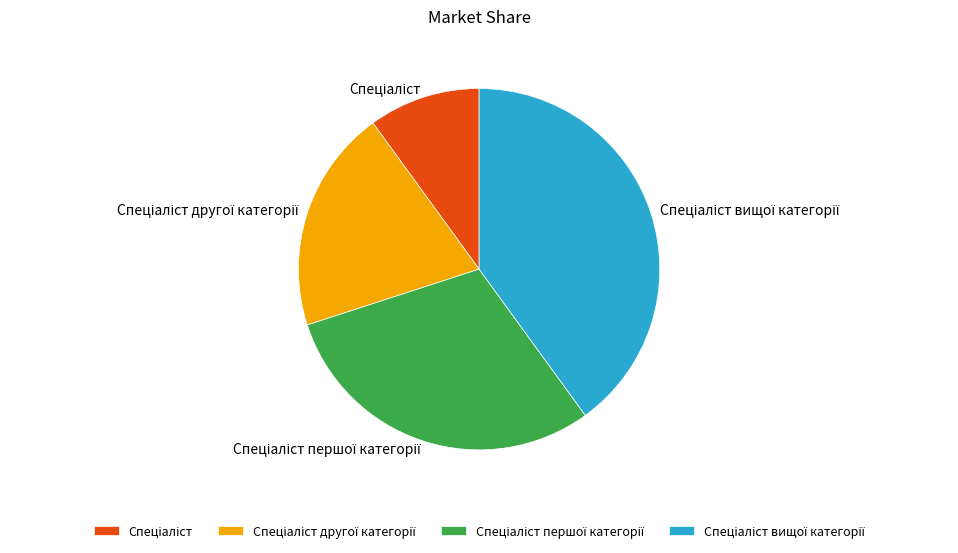

Is there a majority slice in this chart?

No